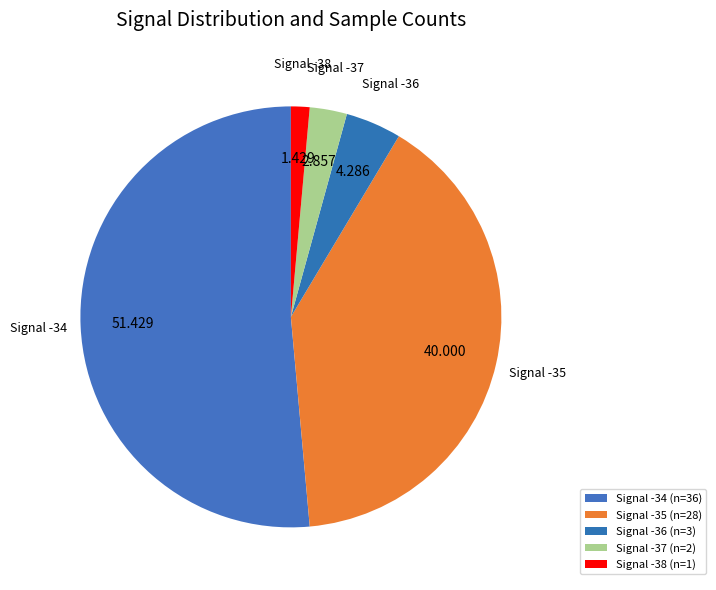

Combined, do Signal -36 and Signal -34 account for over 50%?

Yes